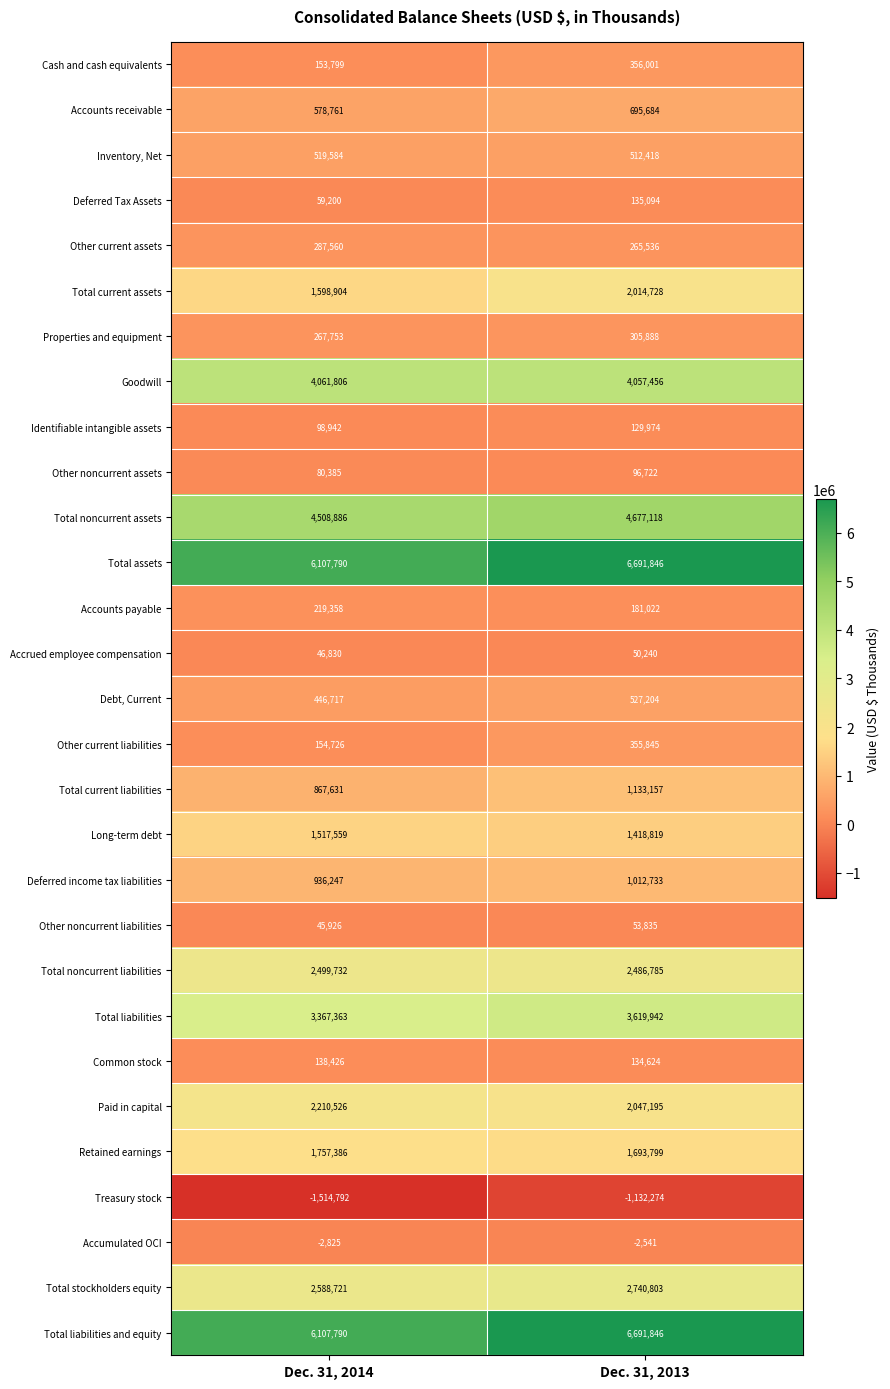

What is the difference between the highest and lowest values at Dec. 31, 2014?

7622582